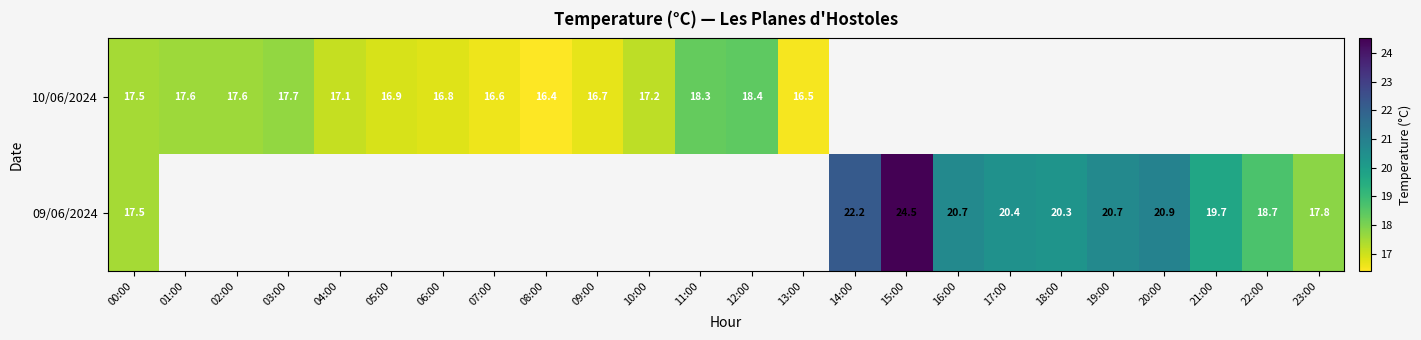

Is it true that 10/06/2024 equals 27.3 at 10:00?

False